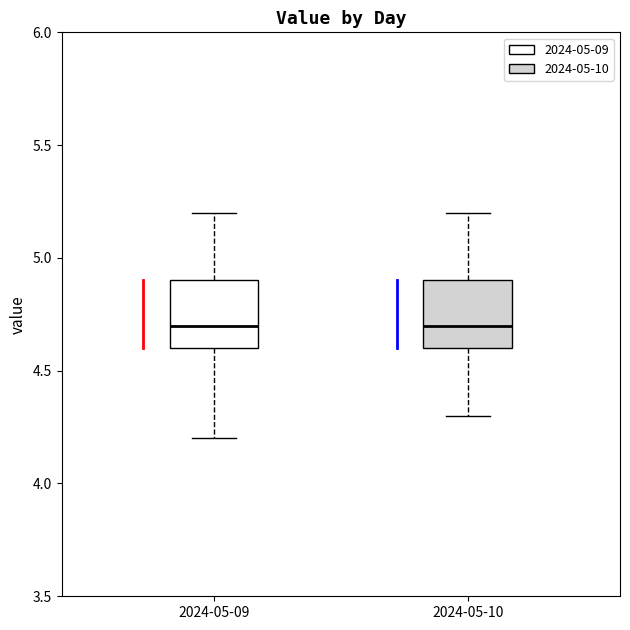

Reading left to right, read every box against the y-axis: the position of its median line, the range the box covers, and the ends of its whiskers. The values are not printed on the chart, so give them approximately, as read against the axis.

2024-05-09: median 4.7, box 4.6 to 4.9, whiskers 4.2 to 5.2
2024-05-10: median 4.7, box 4.6 to 4.9, whiskers 4.3 to 5.2